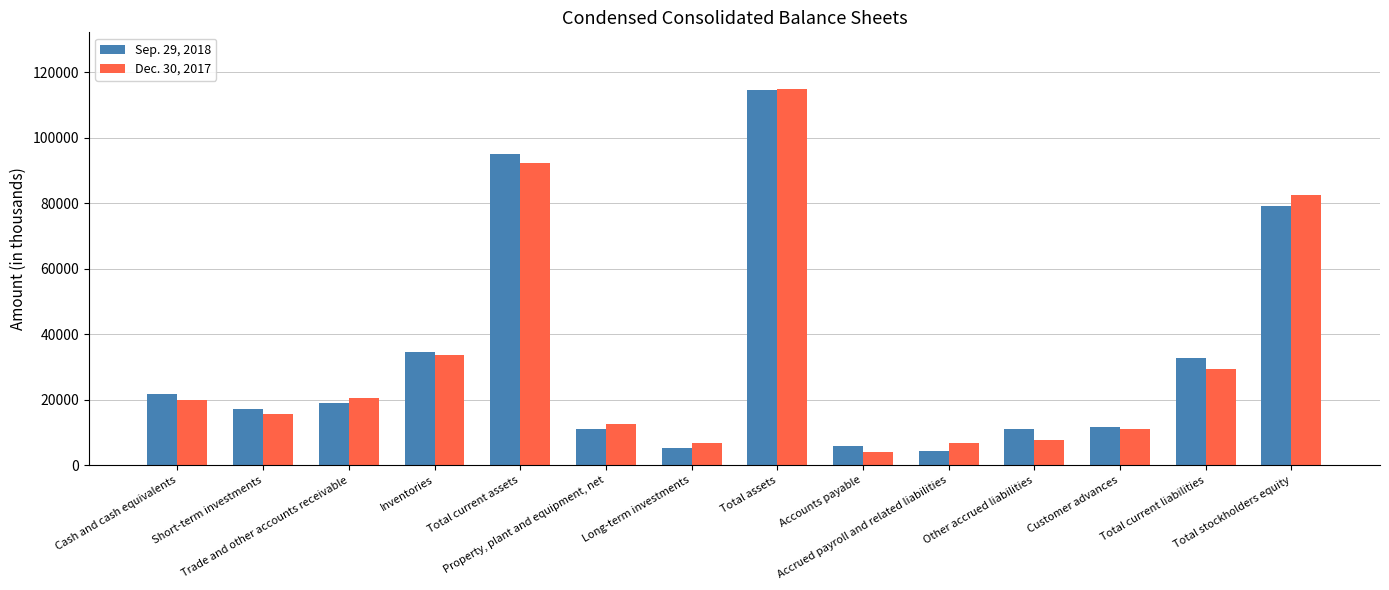

What is the highest value of the Dec. 30, 2017 series?

115023